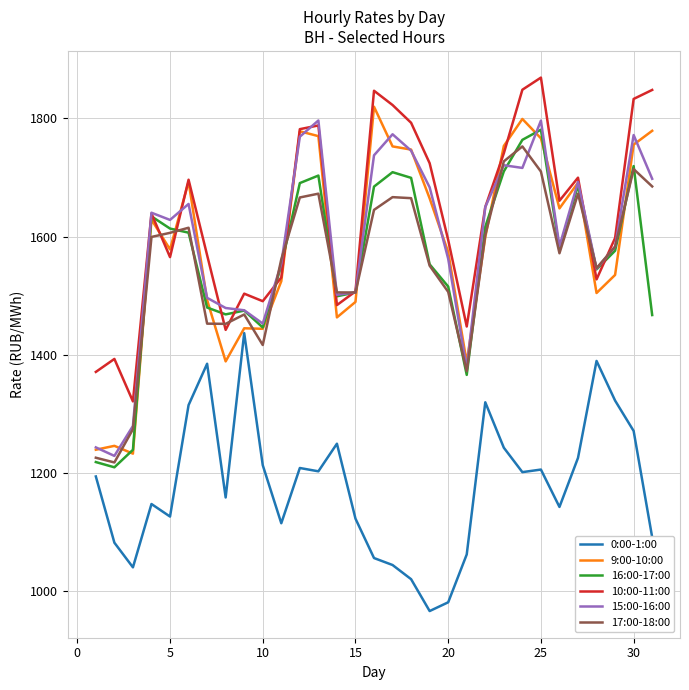

Which series has the largest total across all categories?

10:00-11:00